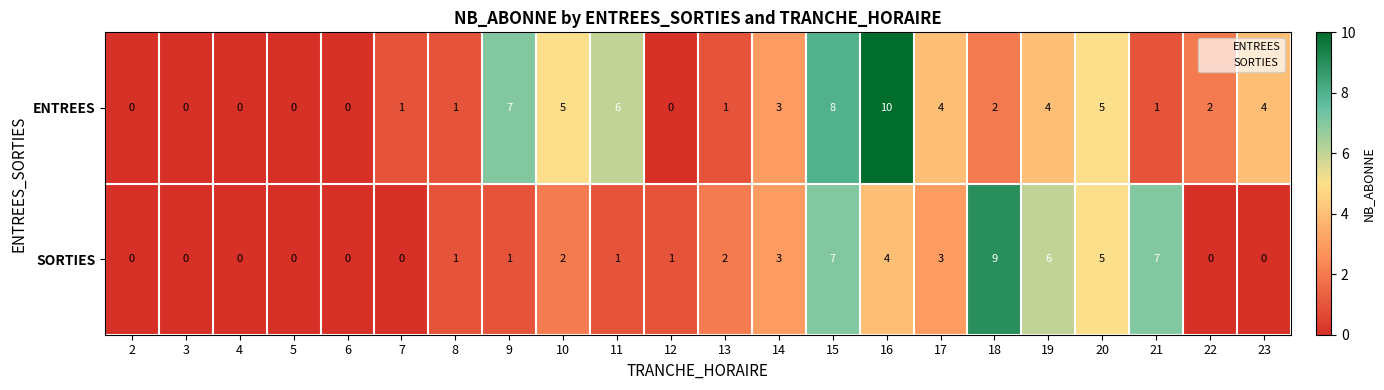

Which series has the largest range (max minus min)?

ENTREES